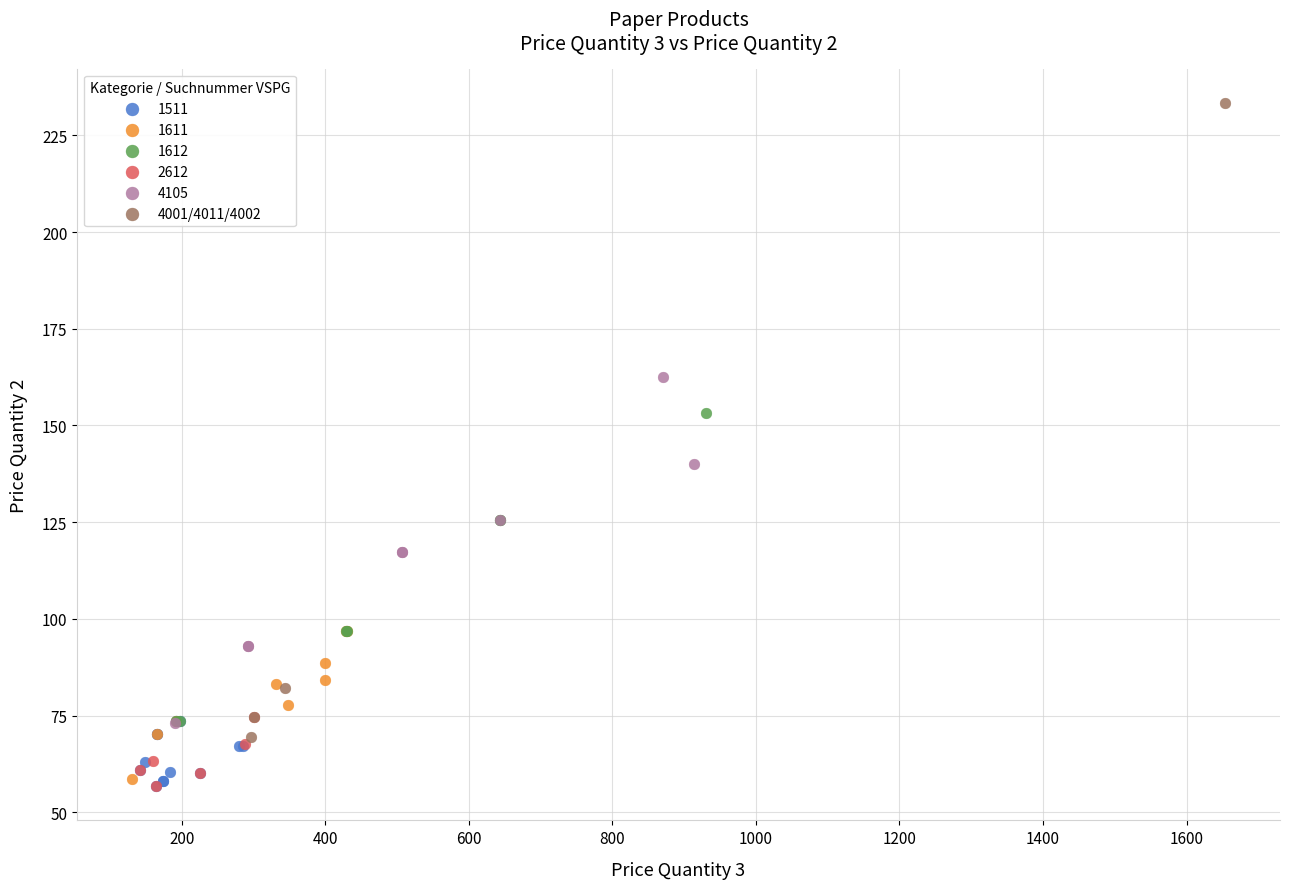

Which series reaches the maximum Y coordinate?

4001/4011/4002